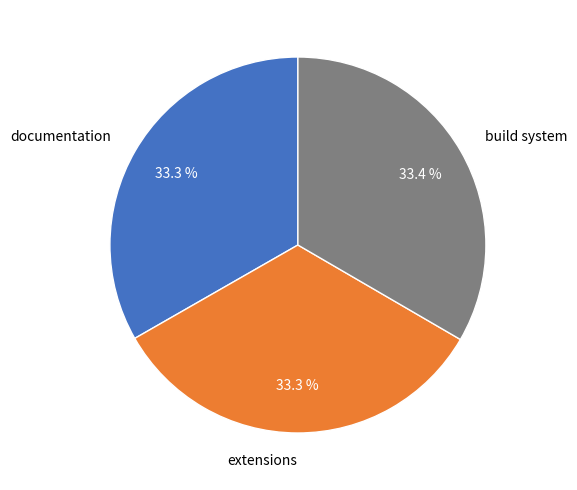

True or false: build system accounts for 19% of the total.

False